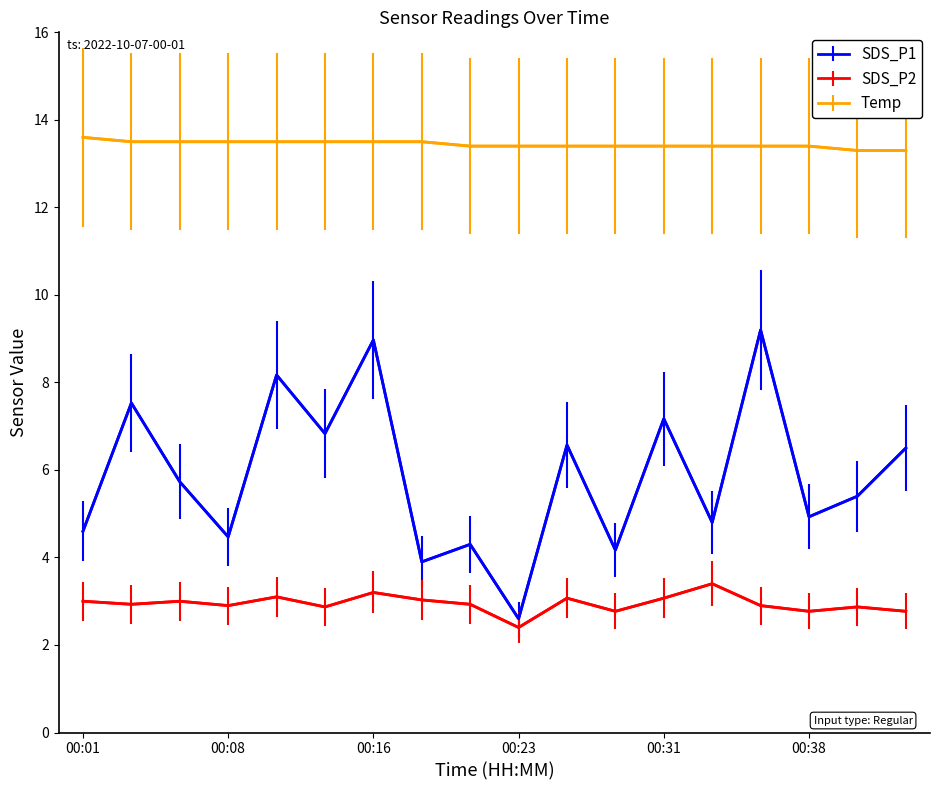

Which series has the widest spread of values?

SDS_P1